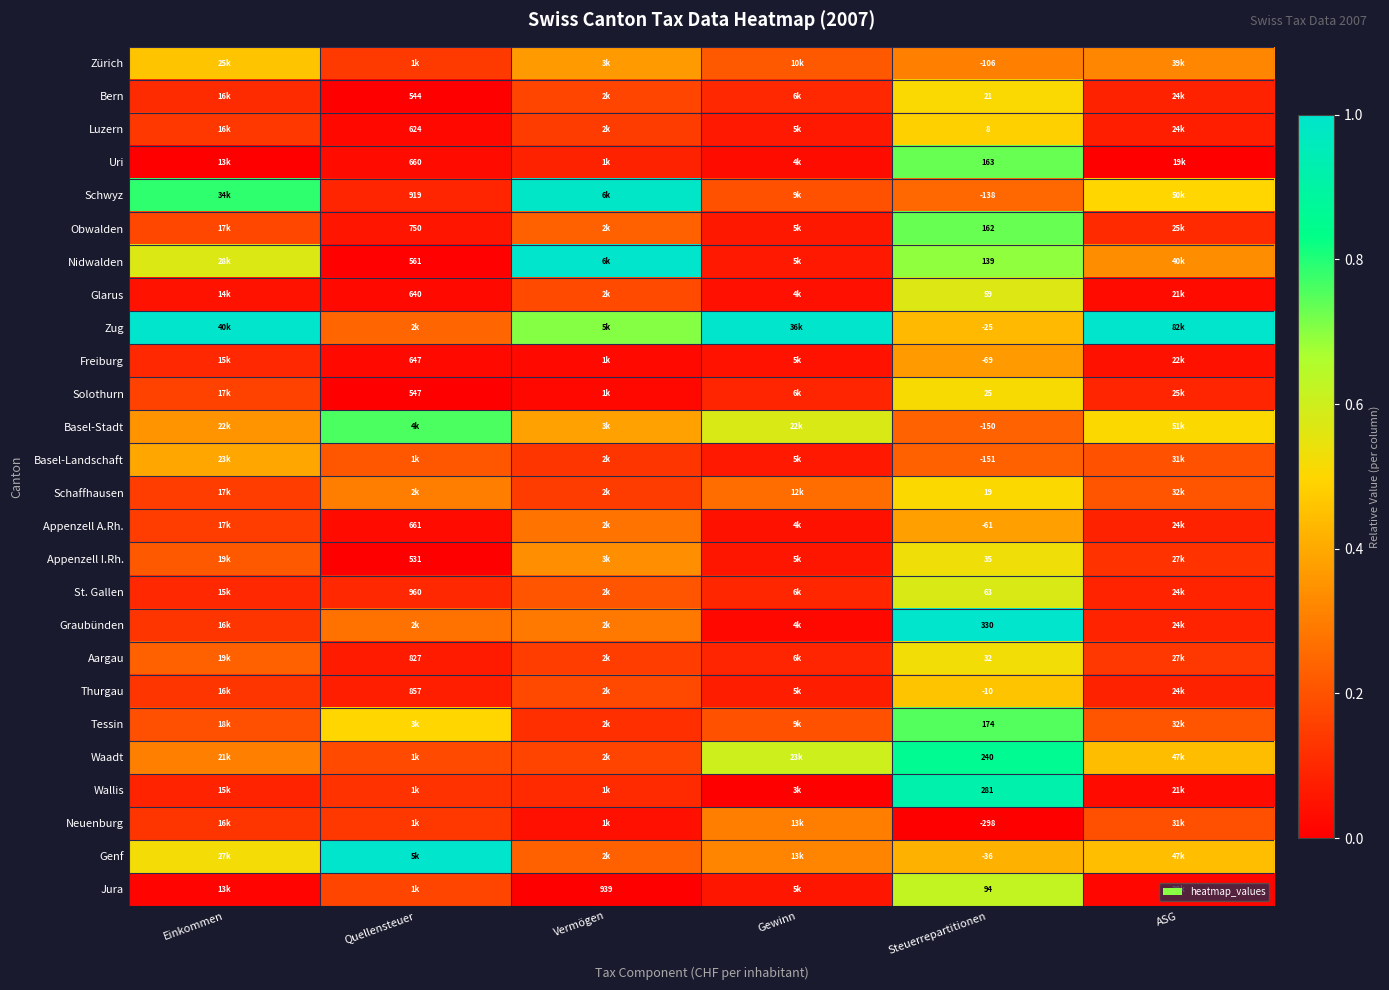

Rank the series at Steuerrepartitionen from lowest to highest value.

Neuenburg, Basel-Landschaft, Basel-Stadt, Schwyz, Zürich, Freiburg, Appenzell A.Rh., Genf, Zug, Thurgau, Luzern, Schaffhausen, Bern, Solothurn, Aargau, Appenzell I.Rh., Glarus, St. Gallen, Jura, Nidwalden, Obwalden, Uri, Tessin, Waadt, Wallis, Graubünden